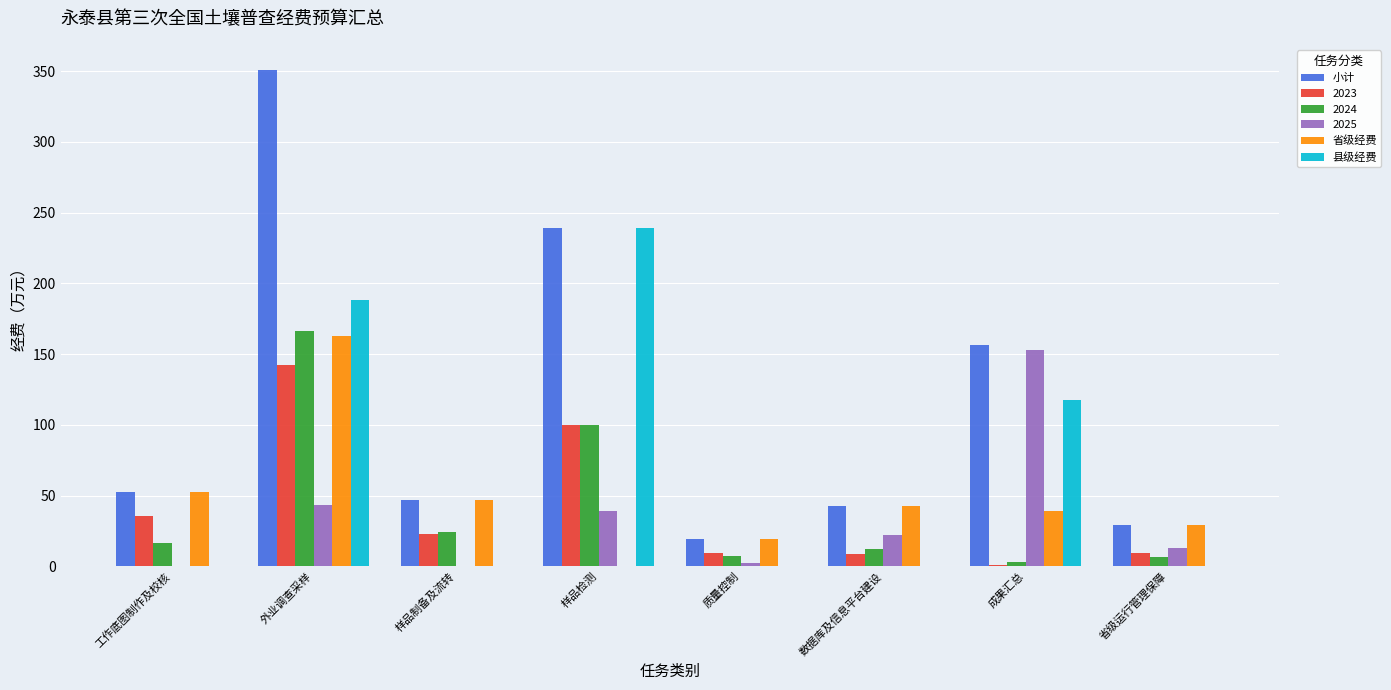

Is the value of 省级经费 at 数据库及信息平台建设 greater than the value of 县级经费 at 省级运行管理保障?

Yes